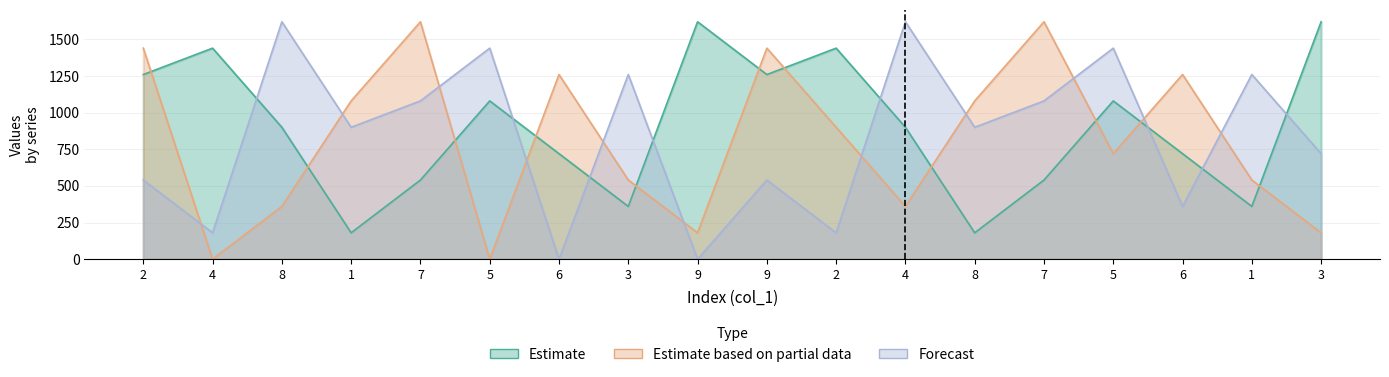

How many lines are shown in the chart?

3